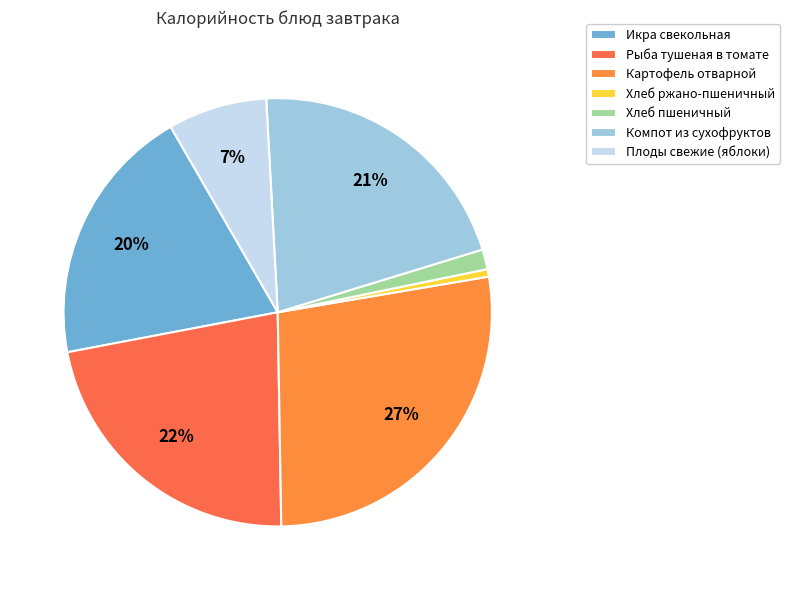

Does Хлеб пшеничный account for over 50% of the chart?

No